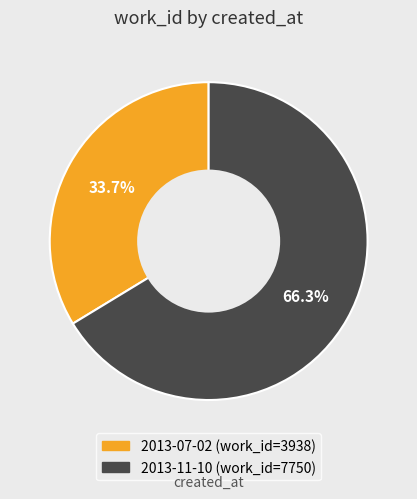

To the nearest percent, what is the difference between the largest and smallest slice percentages?

33%